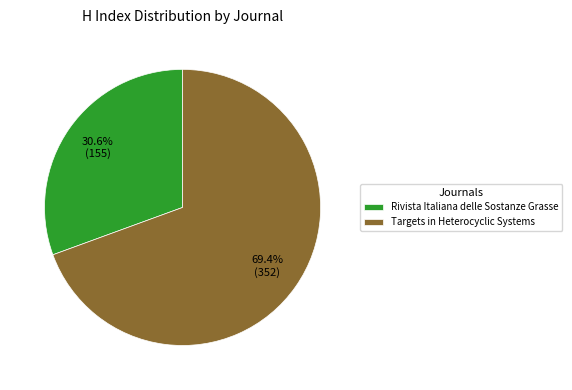

Does Targets in Heterocyclic Systems represent more than half of the total?

Yes